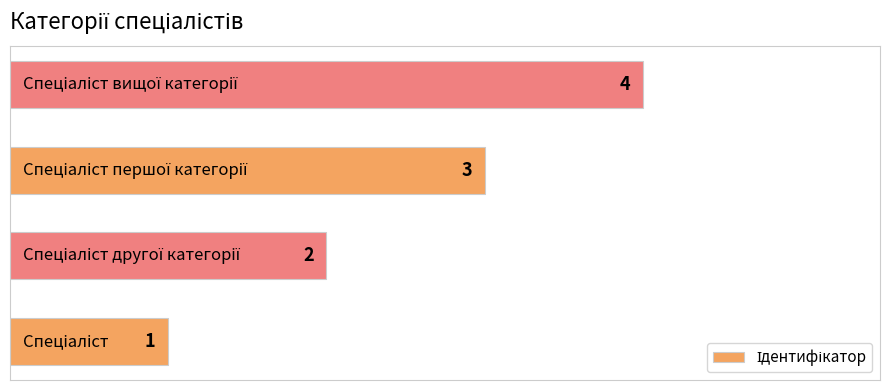

What is the difference between the maximum and minimum values?

3